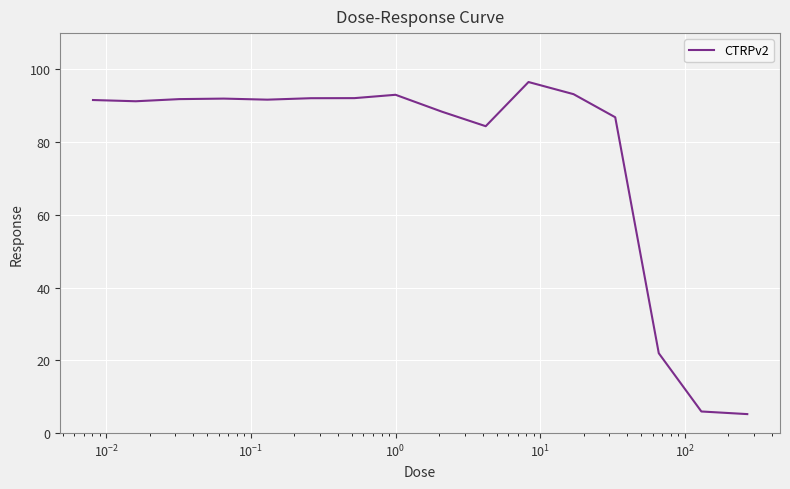

What is the smallest value displayed?

5.2